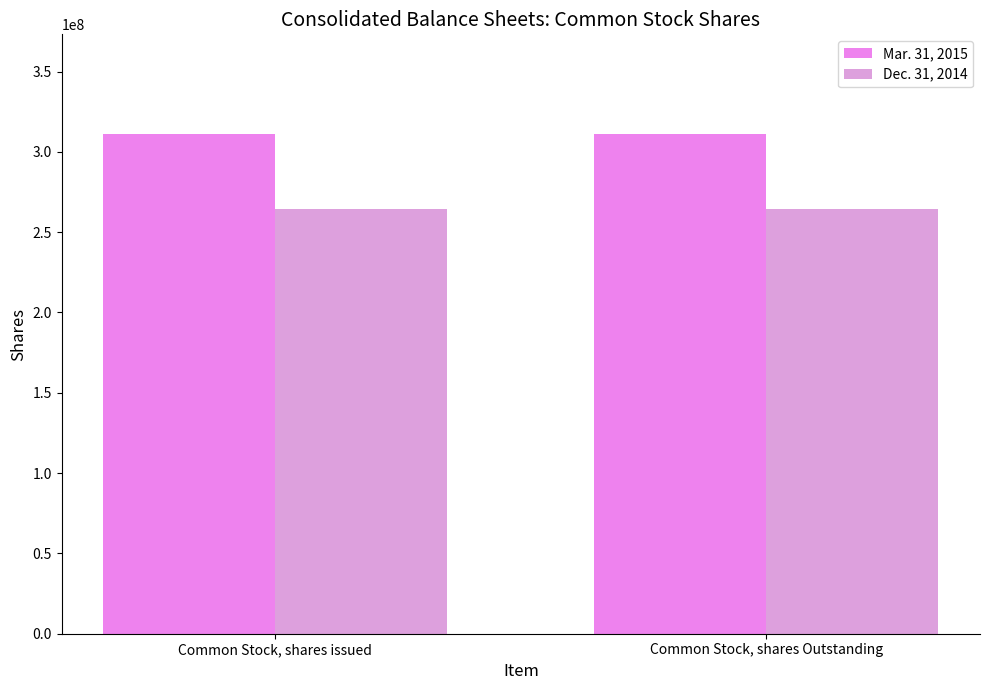

Read the Mar. 31, 2015 value at Common Stock, shares issued.

310968781